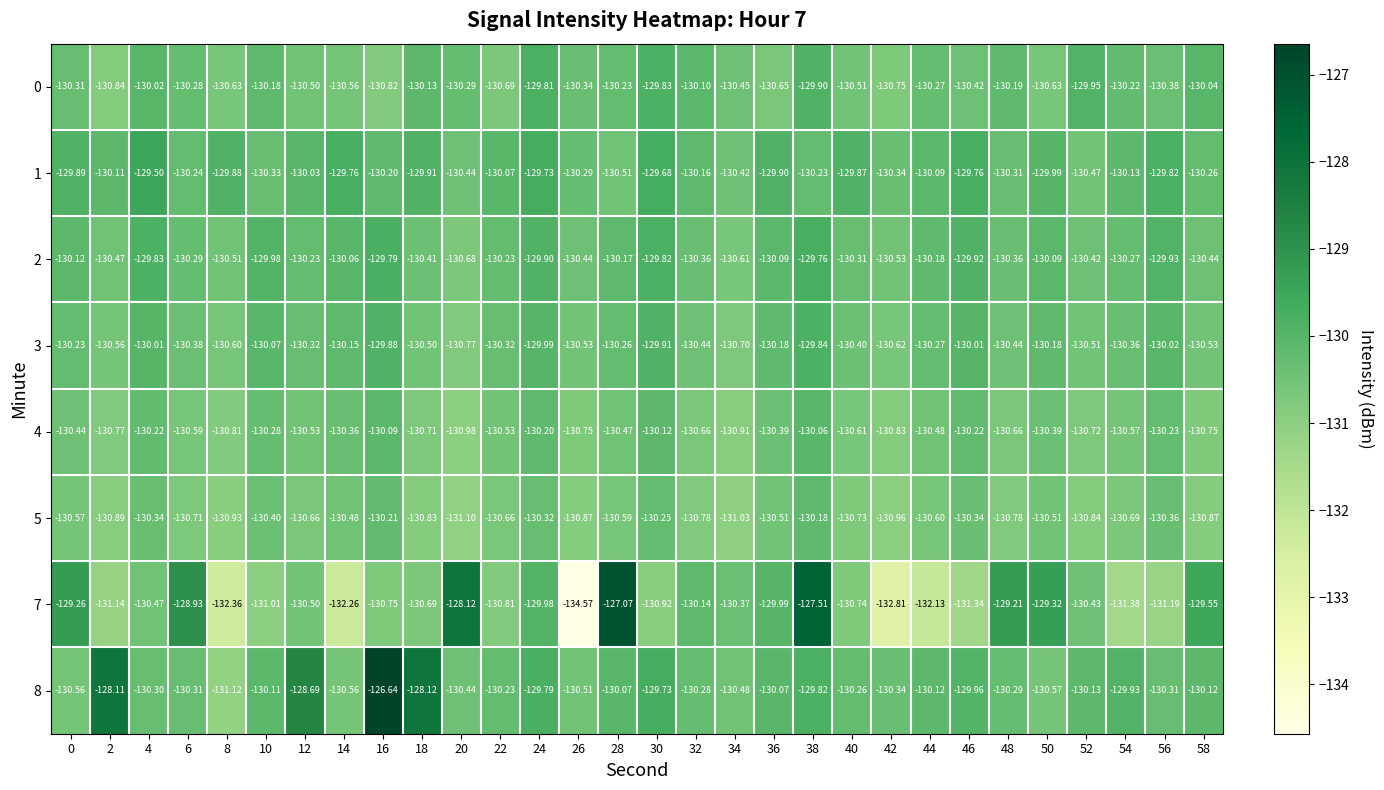

Is the value of 5 at 0 greater than the value of 1 at 14?

No